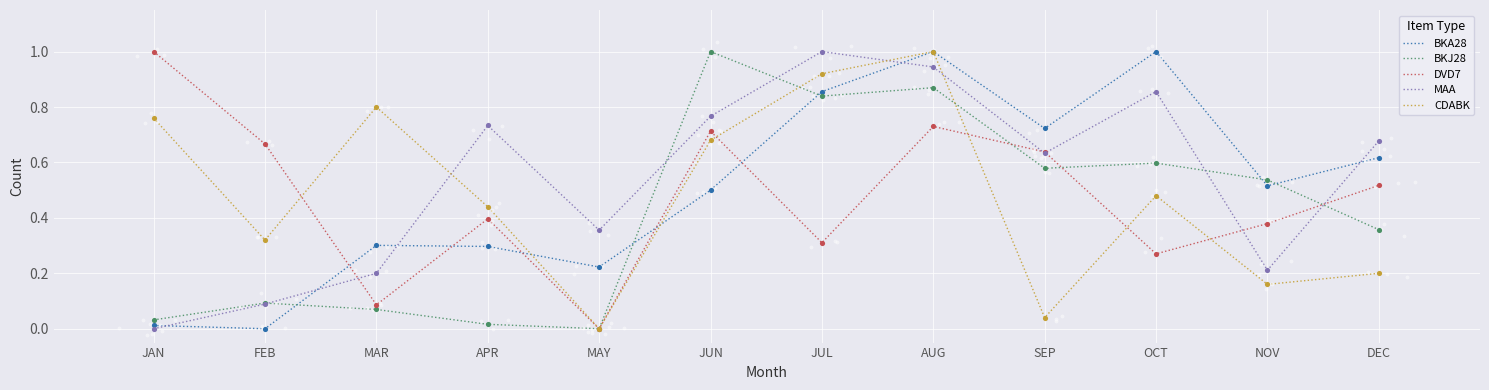

What are all the series names shown in the legend?

BKA28, BKJ28, DVD7, MAA, CDABK